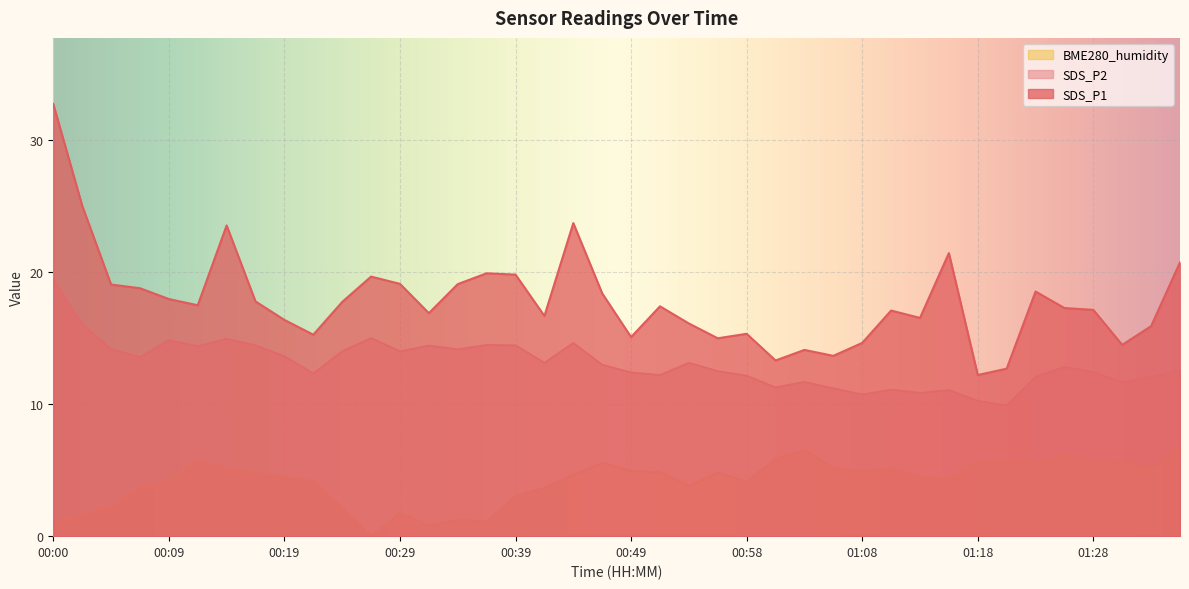

What is the difference between the second highest and minimum values in the SDS_P1 series?

12.8